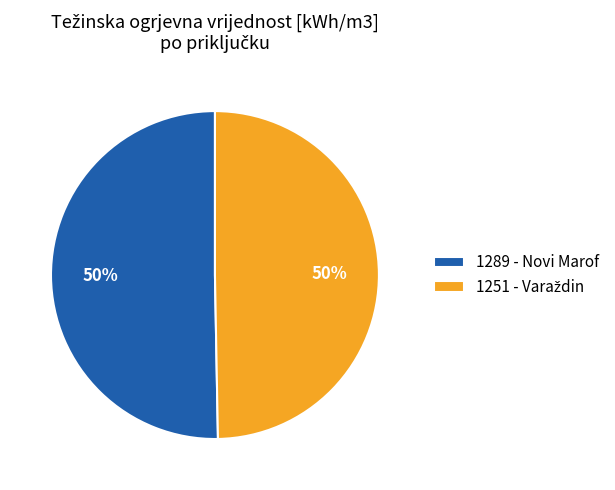

Is it true that 1289 - Novi Marof is 50% of the pie?

True